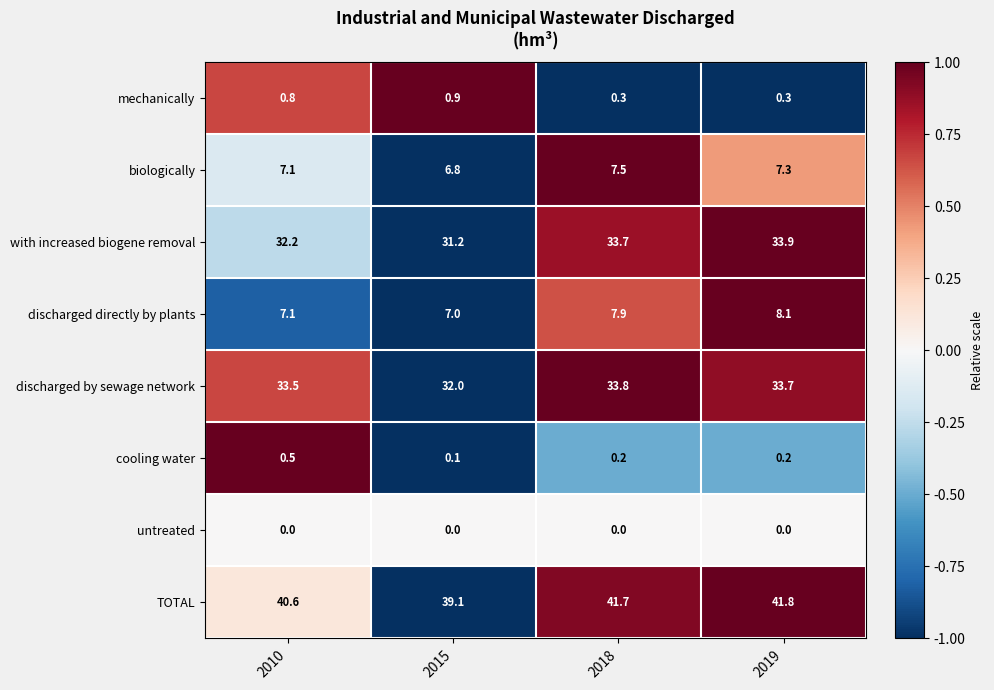

True or false: untreated has a value of 0.0 at 2015.

True